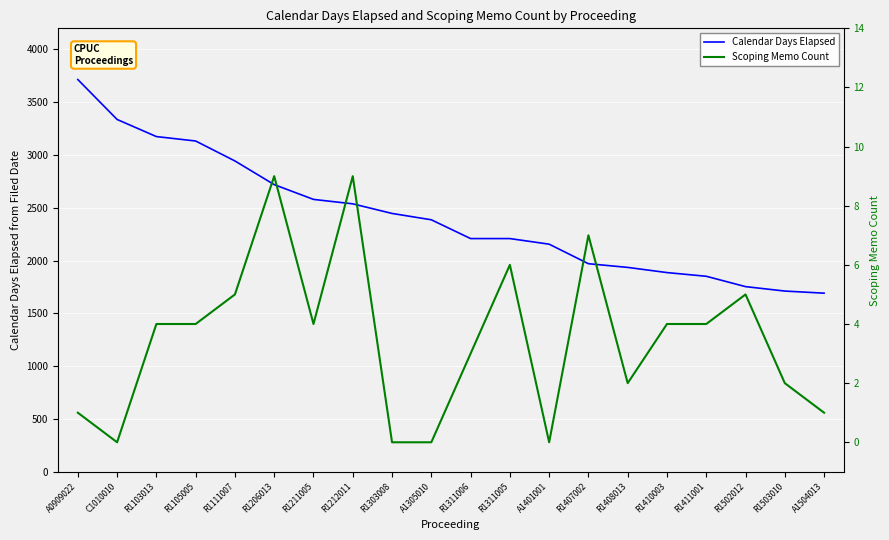

Reading left to right, list all the values displayed in this chart.

Calendar Days Elapsed: 3715	3337	3175	3133	2944	2720	2580	2538	2447	2387	2209	2209	2156	1971	1936	1887	1852	1754	1712	1692
Scoping Memo Count: 1	0	4	4	5	9	4	9	0	0	3	6	0	7	2	4	4	5	2	1